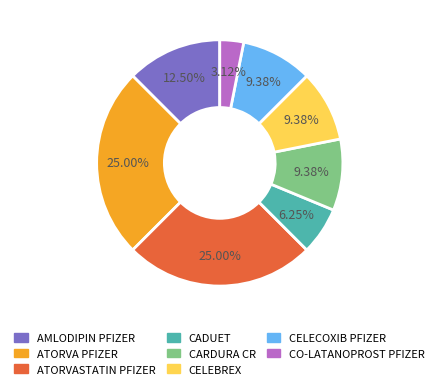

Count the number of slices in the pie.

8